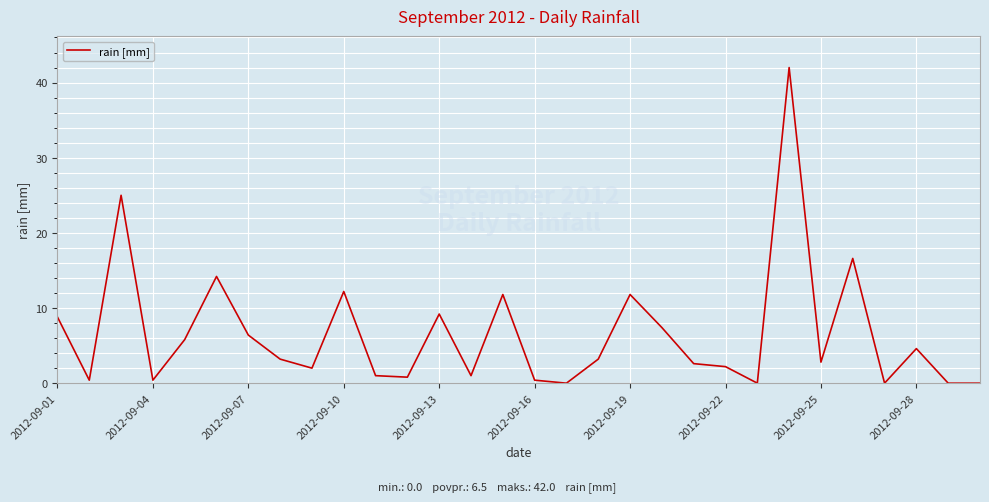

Reading left to right, transcribe all the data shown in this chart.

8.8	0.4	25.0	0.4	5.8	14.2	6.4	3.2	2.0	12.2	1.0	0.8	9.2	1.0	11.8	0.4	0.0	3.2	11.8	7.4	2.6	2.2	0.0	42.0	2.8	16.6	0.0	4.6	0.0	0.0